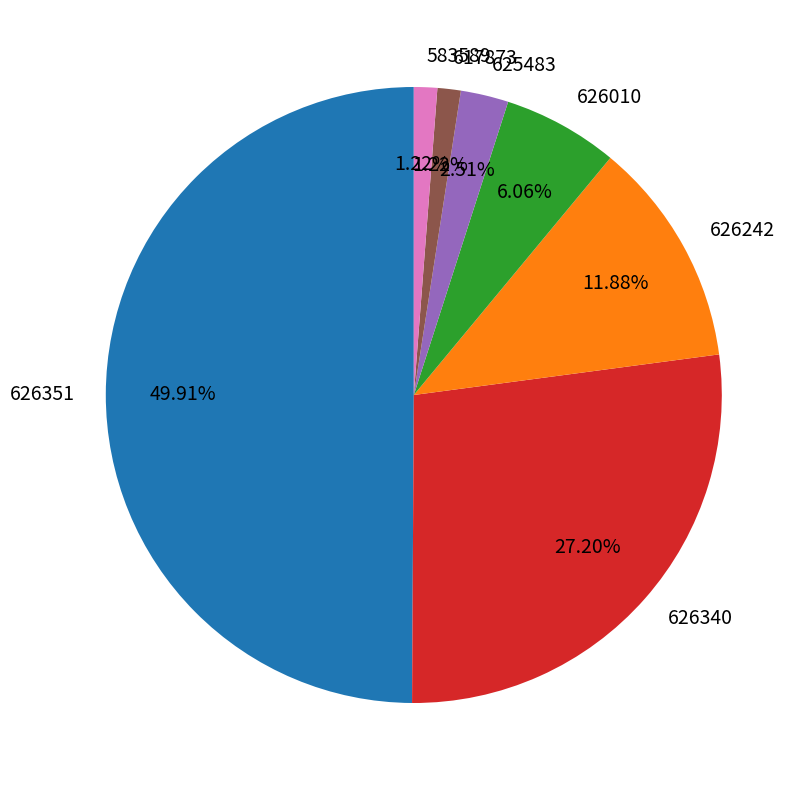

What portion of the pie excludes 625483?

97.5%